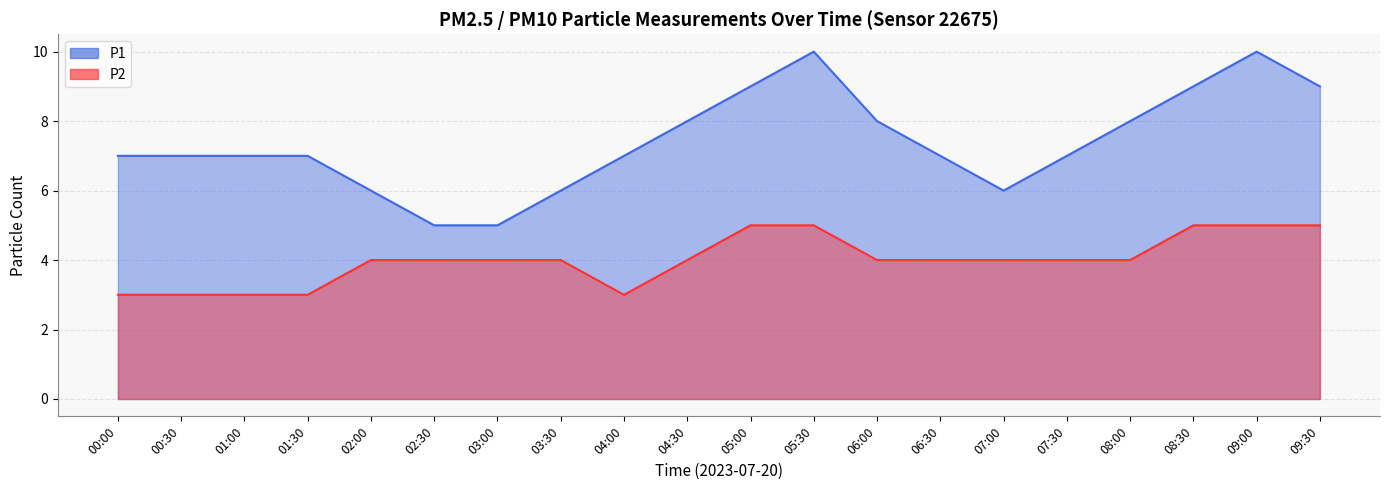

Rank the series by their maximum value, from lowest to highest.

P2, P1